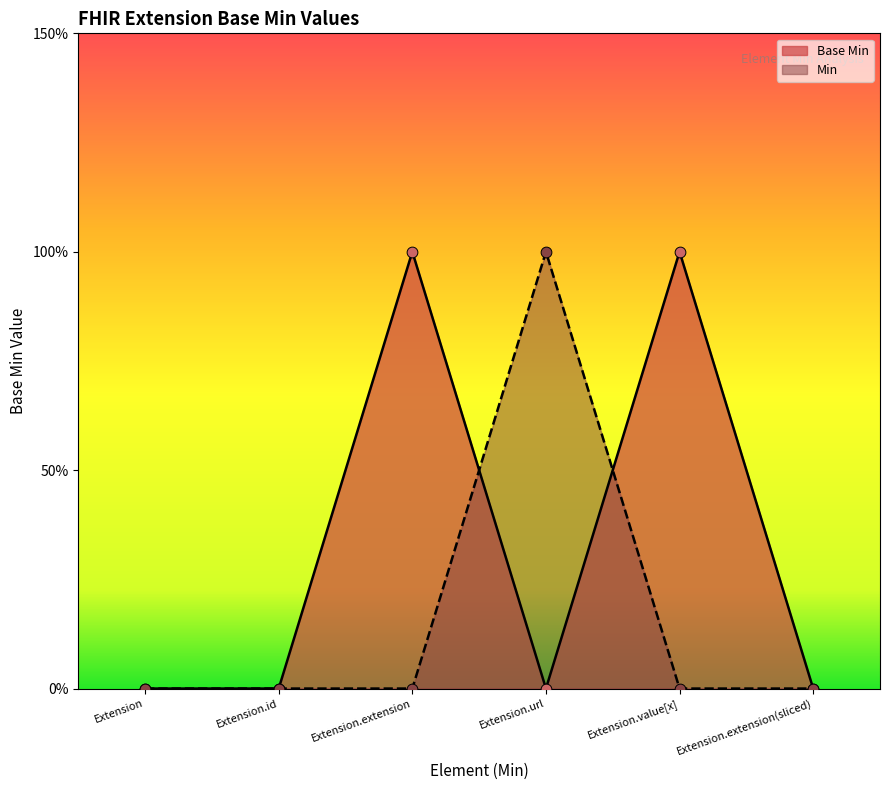

Between Extension and Extension.id, which is larger?

Extension